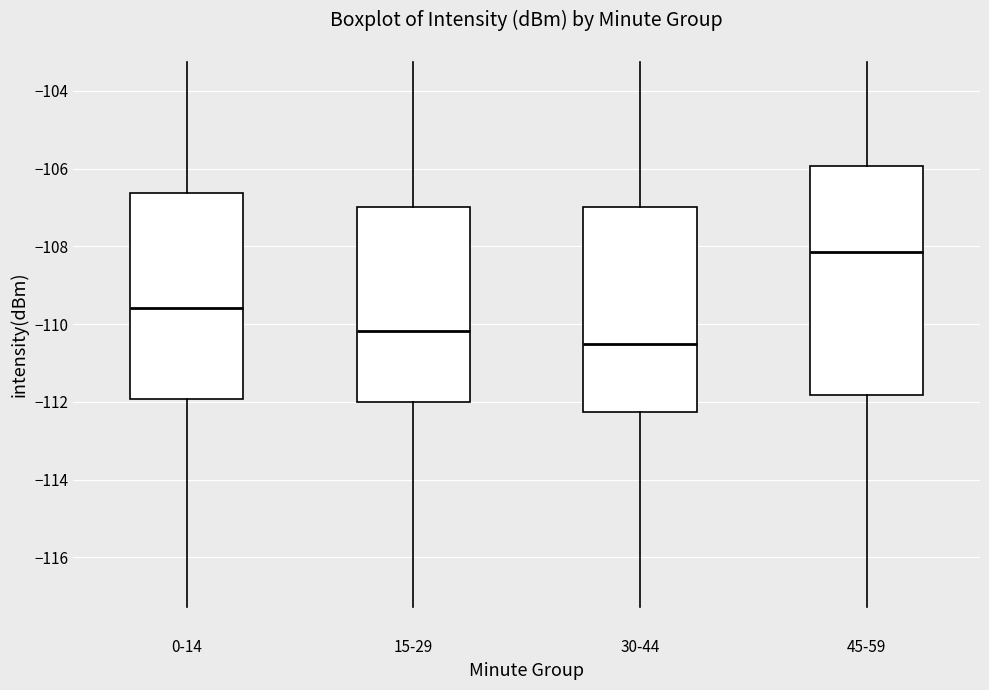

Reading left to right, read every box against the y-axis: the position of its median line, the range the box covers, and the ends of its whiskers. The values are not printed on the chart, so give them approximately, as read against the axis.

0-14: median -109.6, box -112.0 to -106.6, whiskers -117.2 to -103.2
15-29: median -110.2, box -112.0 to -107.0, whiskers -117.2 to -103.2
30-44: median -110.6, box -112.2 to -107.0, whiskers -117.2 to -103.2
45-59: median -108.2, box -111.8 to -106.0, whiskers -117.2 to -103.2